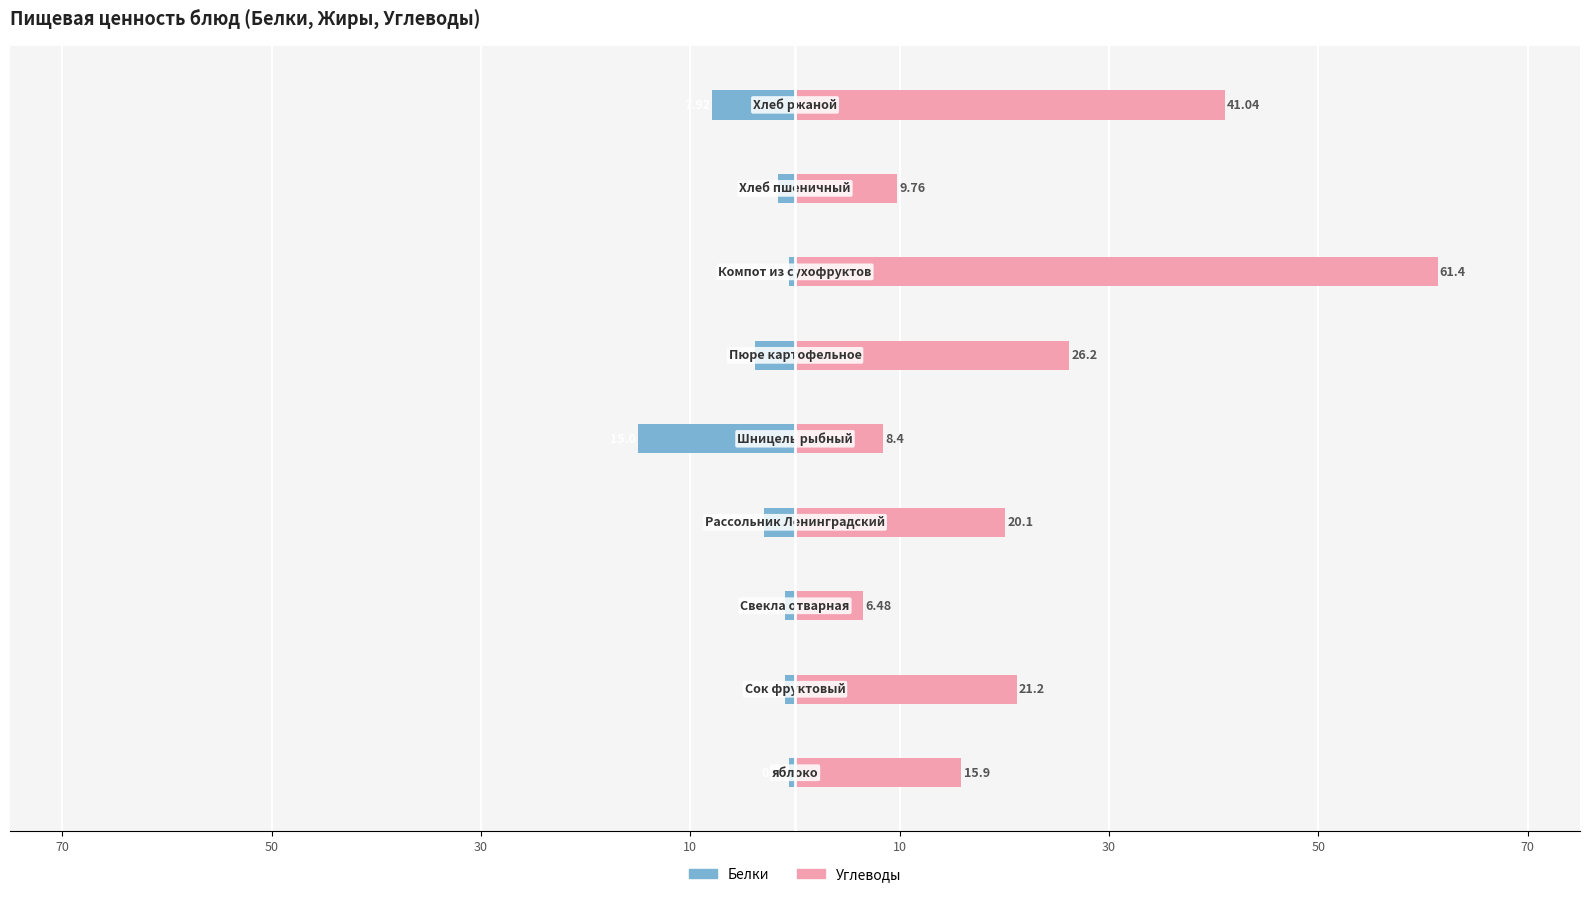

The Углеводы series shows 62.1 at 8. True or false?

False